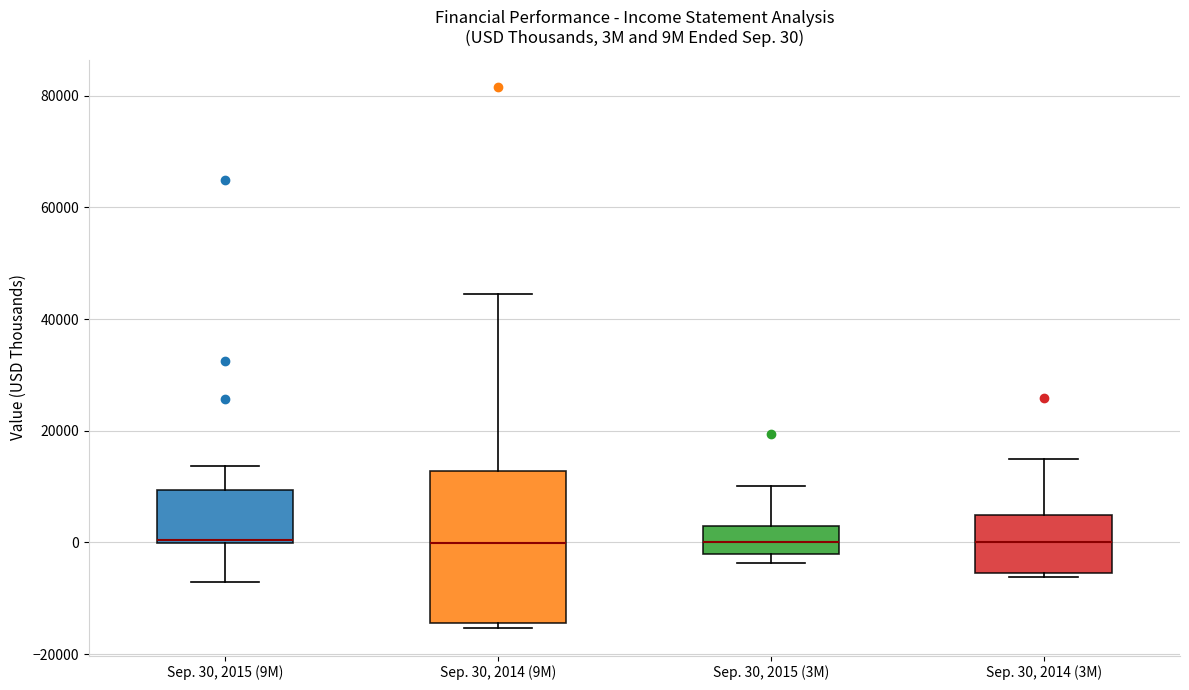

Which box is the tallest, from its lower edge to its upper edge?

Sep. 30, 2014 (9M)